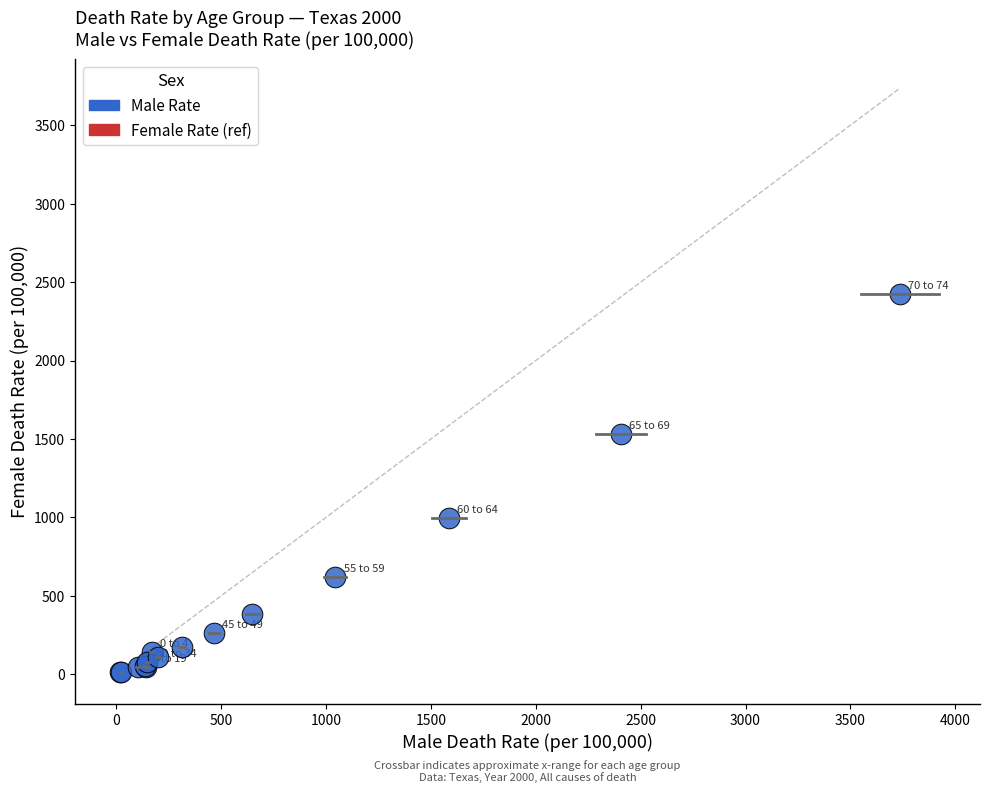

What Y value in the scatter plot is closest to 1219?

995.7